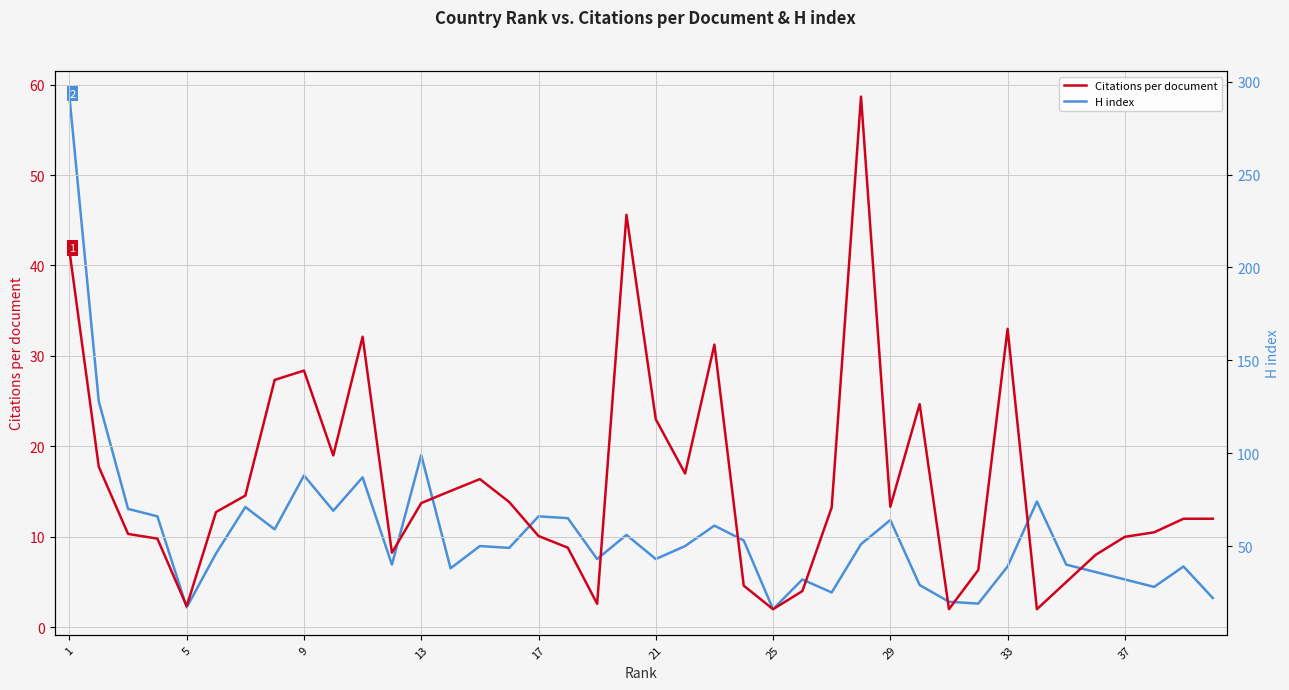

Which series has the largest total across all categories?

H index